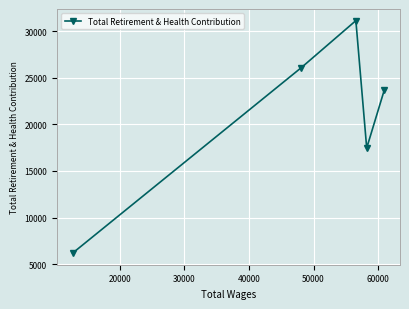

Reading left to right, extract all data points from this chart.

6194.6	26096.6	31124.1	17460.4	23723.9